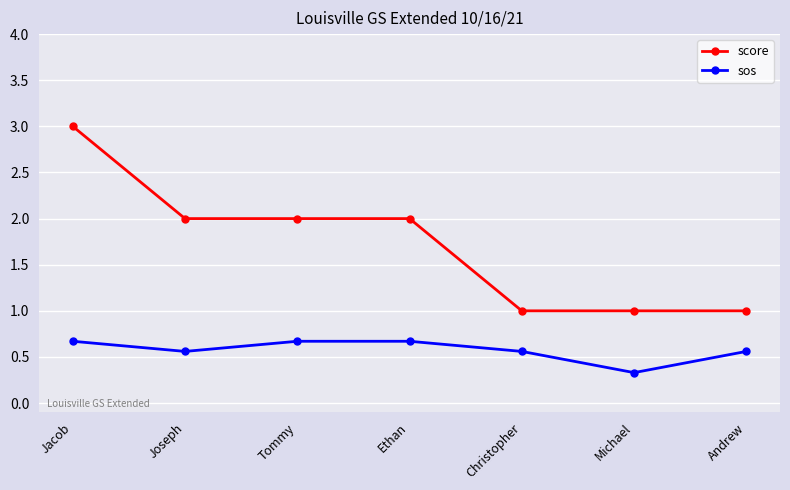

Where is the first local minimum for sos?

Joseph